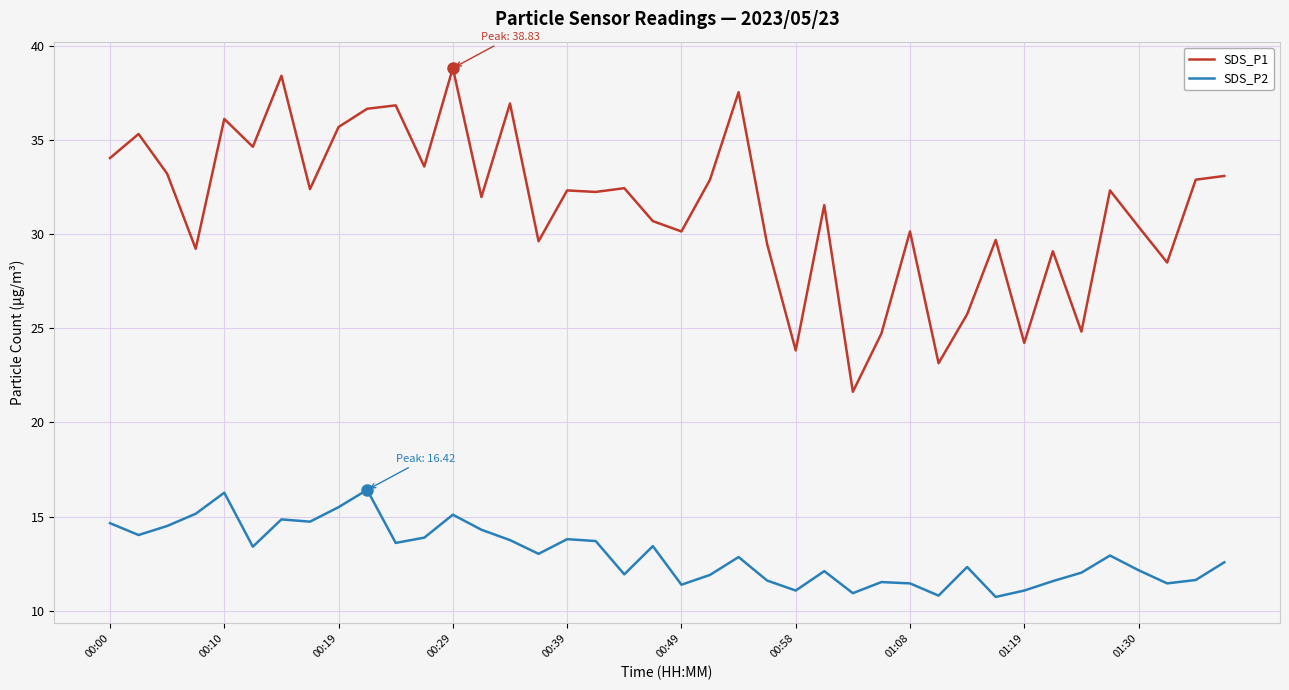

Which series has the largest total across all categories?

SDS_P1